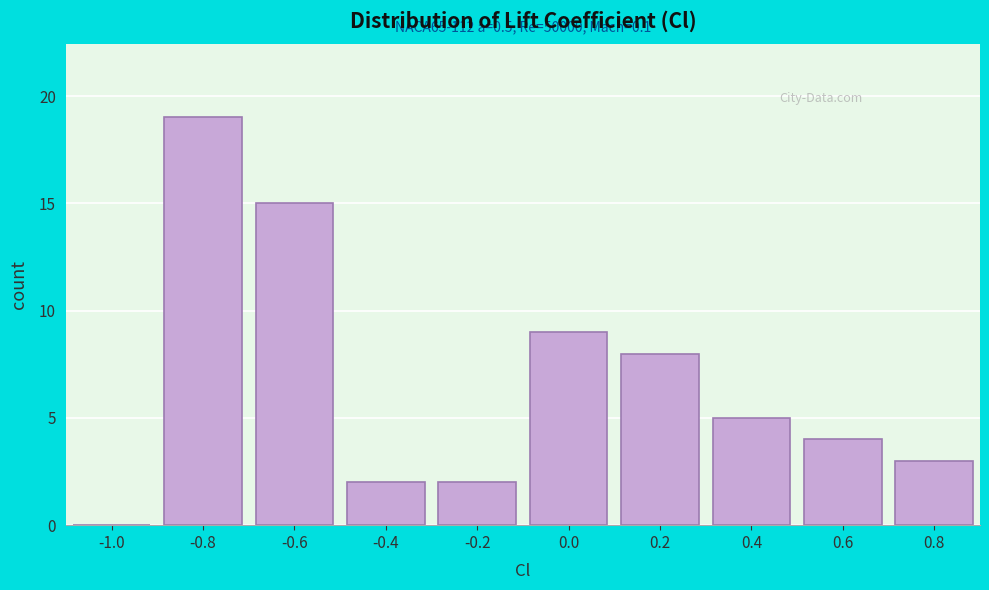

Reading left to right, what are all the values shown in this chart?

-1.0=0	-0.8=19	-0.6=15	-0.4=2	-0.2=2	0.0=9	0.2=8	0.4=5	0.6=4	0.8=3